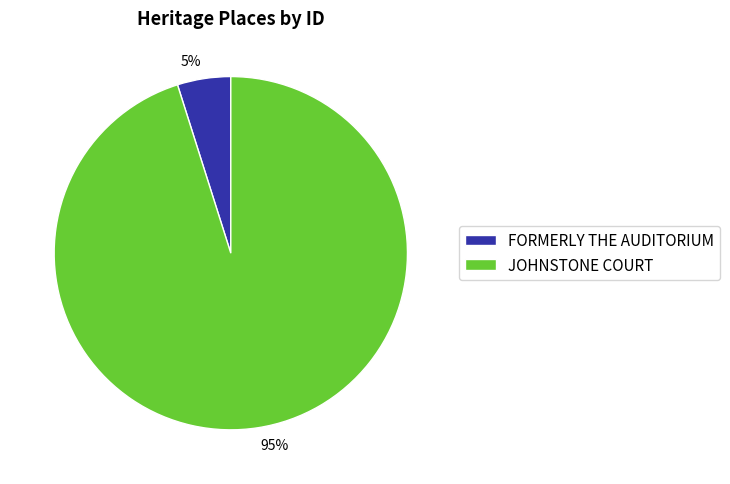

Do FORMERLY THE AUDITORIUM and JOHNSTONE COURT together represent more than half of the pie?

Yes